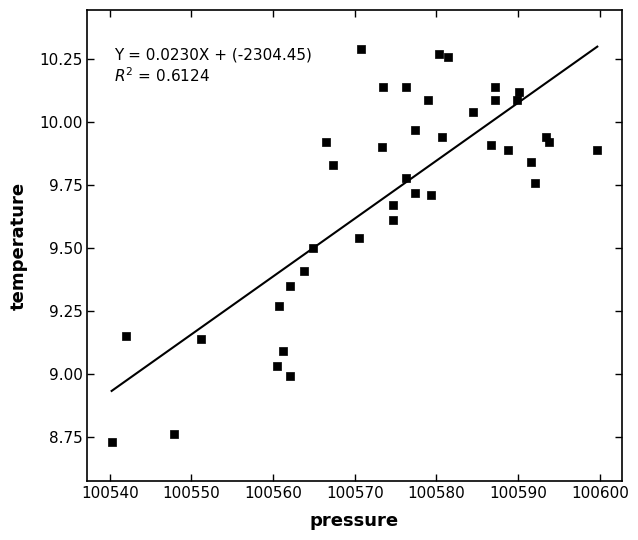

What is the range of X values (max minus min)?

59.5